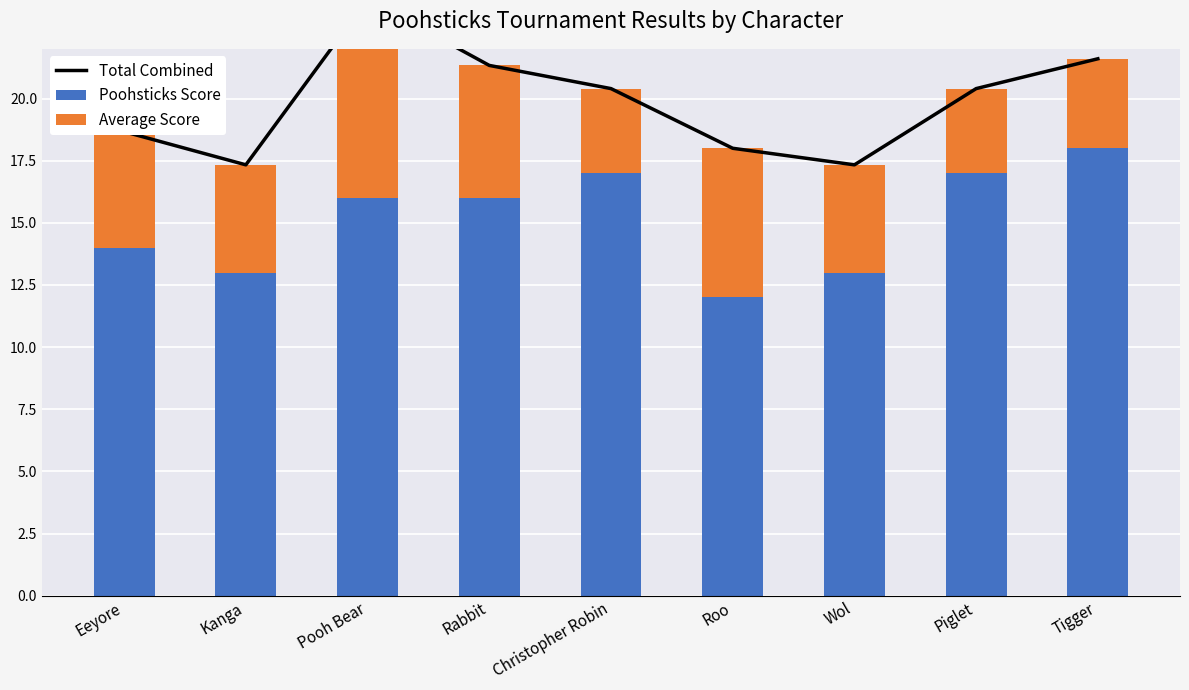

What is the difference between the second highest and second lowest values in the Poohsticks Score series?

4.0